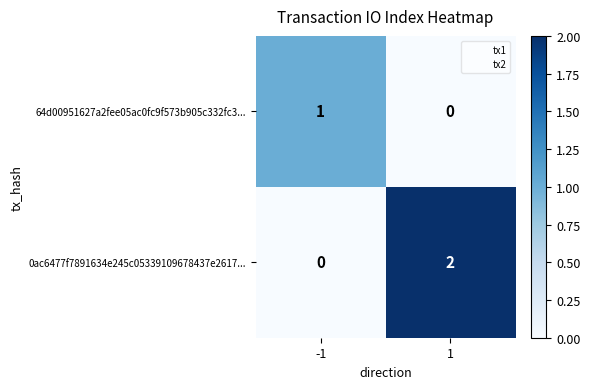

Which series has the widest spread of values?

0ac6477f7891634e245c05339109678437e2617...